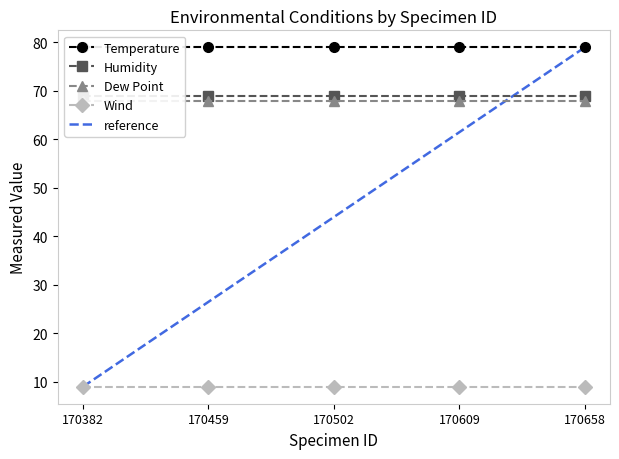

Between 170382 and 170502, which series saw the biggest shift?

reference